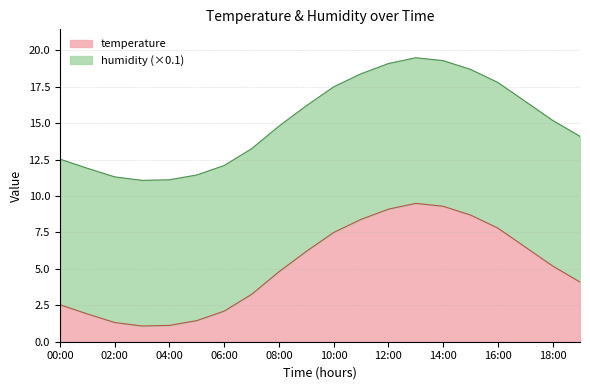

The value at 12:00 is 9.1. True or false?

True